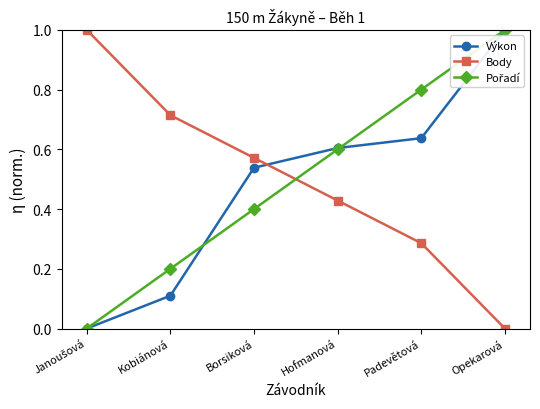

Which series changed the most between Kobiánová and Hofmanová?

Výkon